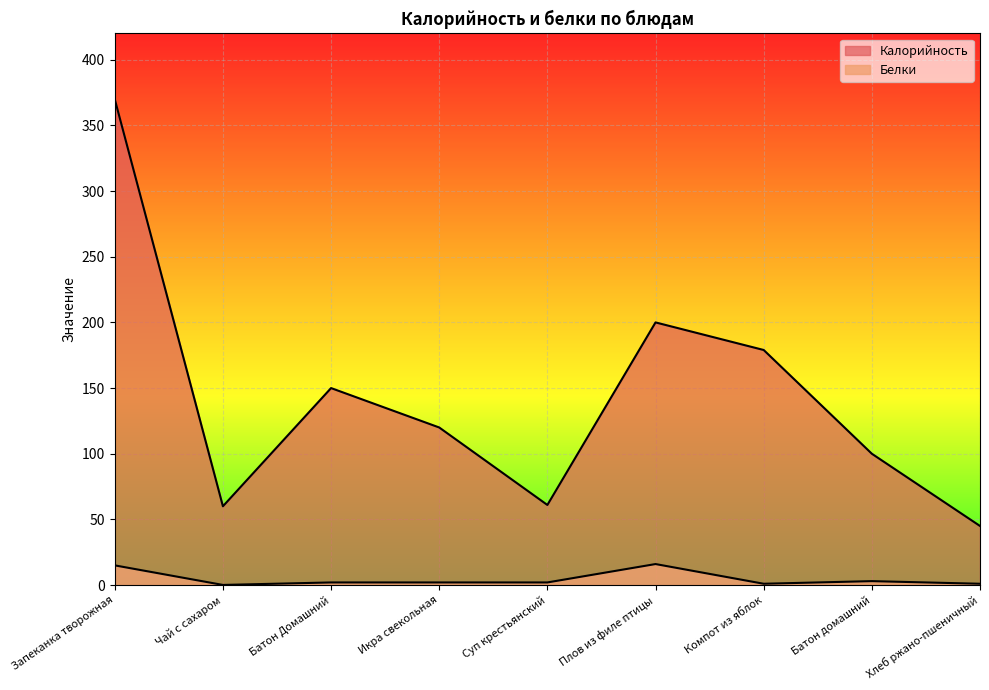

Where is the first local maximum for Калорийность?

Батон Домашний